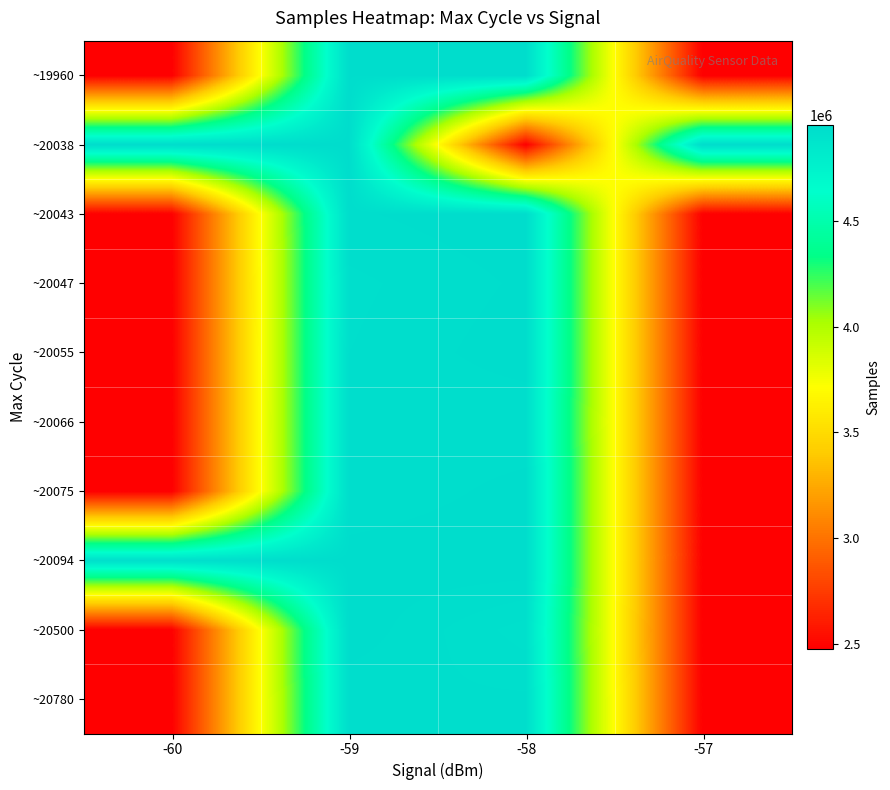

Count the number of data series in this chart.

10